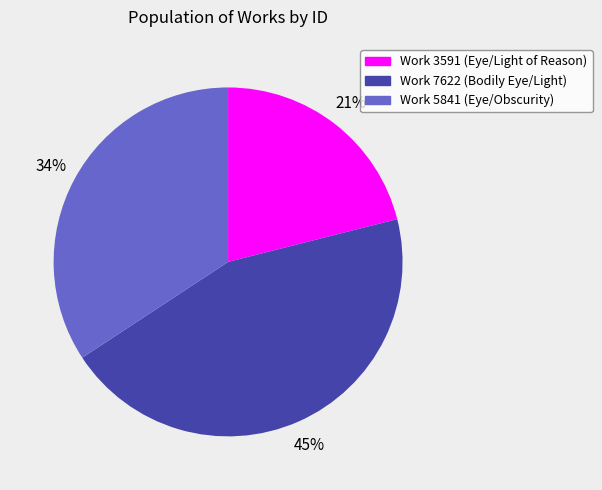

To the nearest percent, what portion does Work 3591 (Eye/Light of Reason) represent?

21%